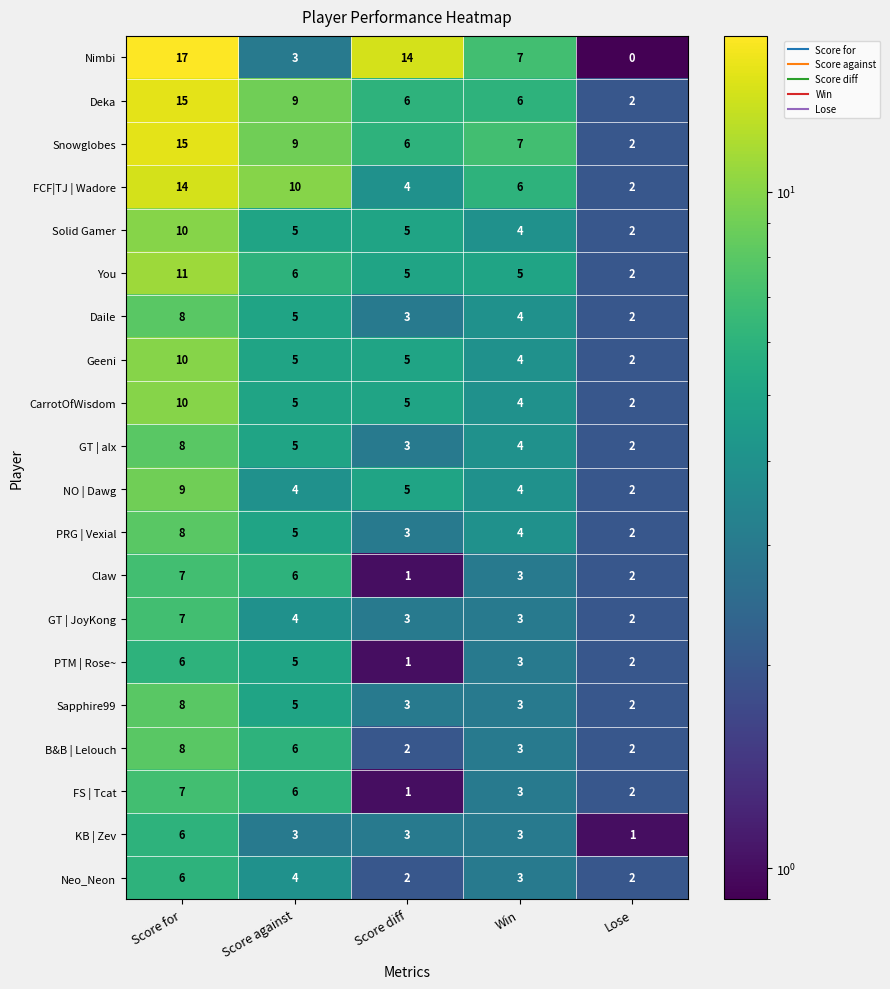

What is the total value across all series at Score diff?

80